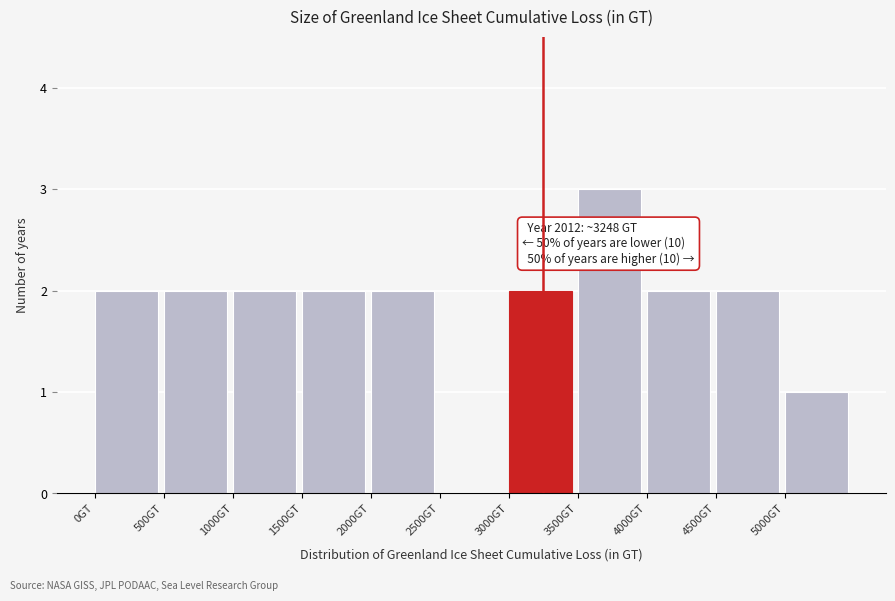

Over which range of the x-axis is the bar tallest?

3500 to 4000